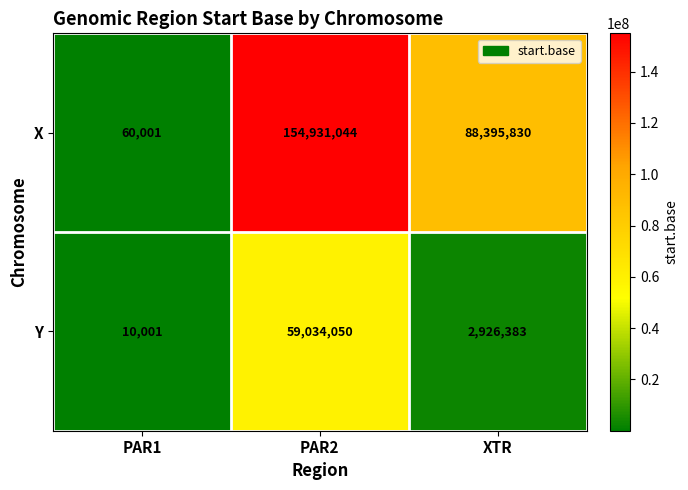

Rank the series by their average value, from lowest to highest.

Y, X